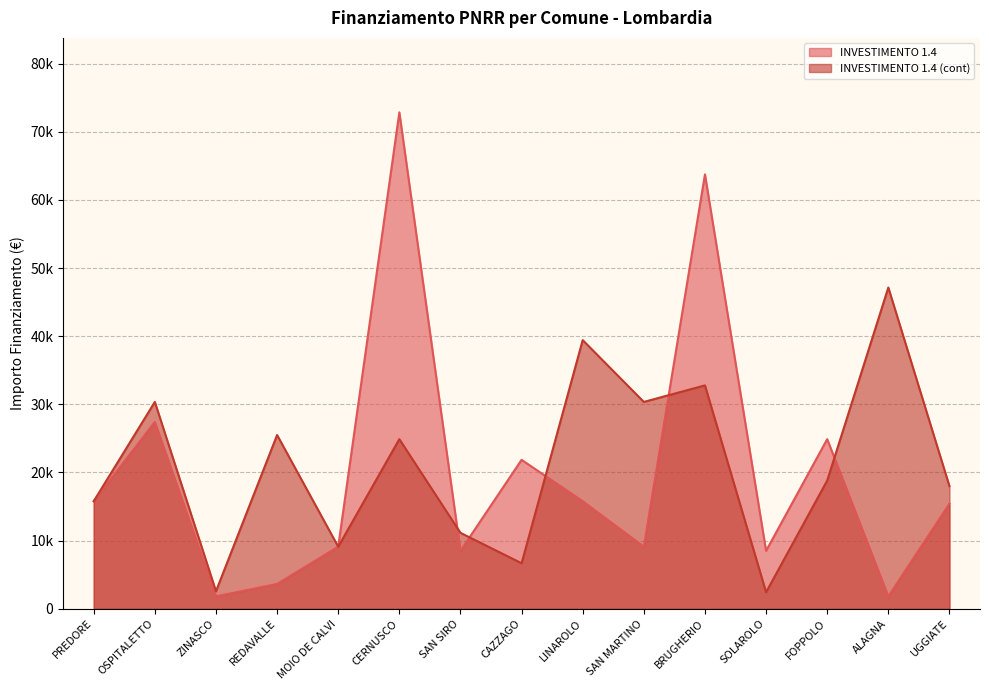

At how many categories does at least one series exceed 17051?

10